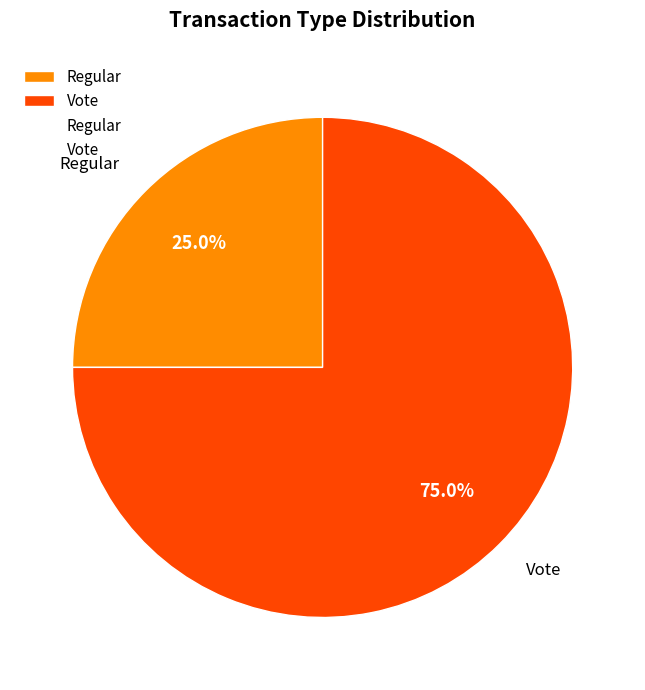

What percentage is NOT represented by Regular?

75.0%